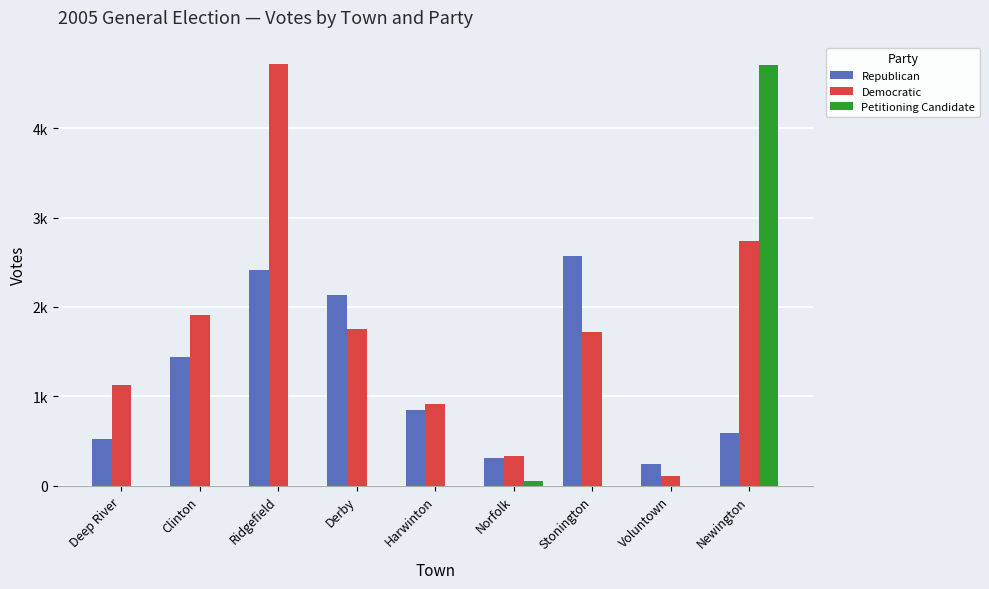

List the series in order of their peak value, highest first.

Democratic, Petitioning Candidate, Republican